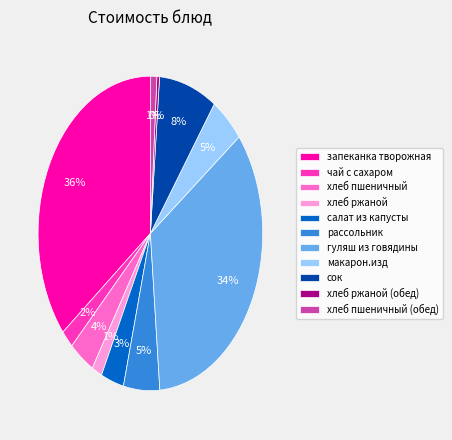

How many slices are in this pie chart?

11